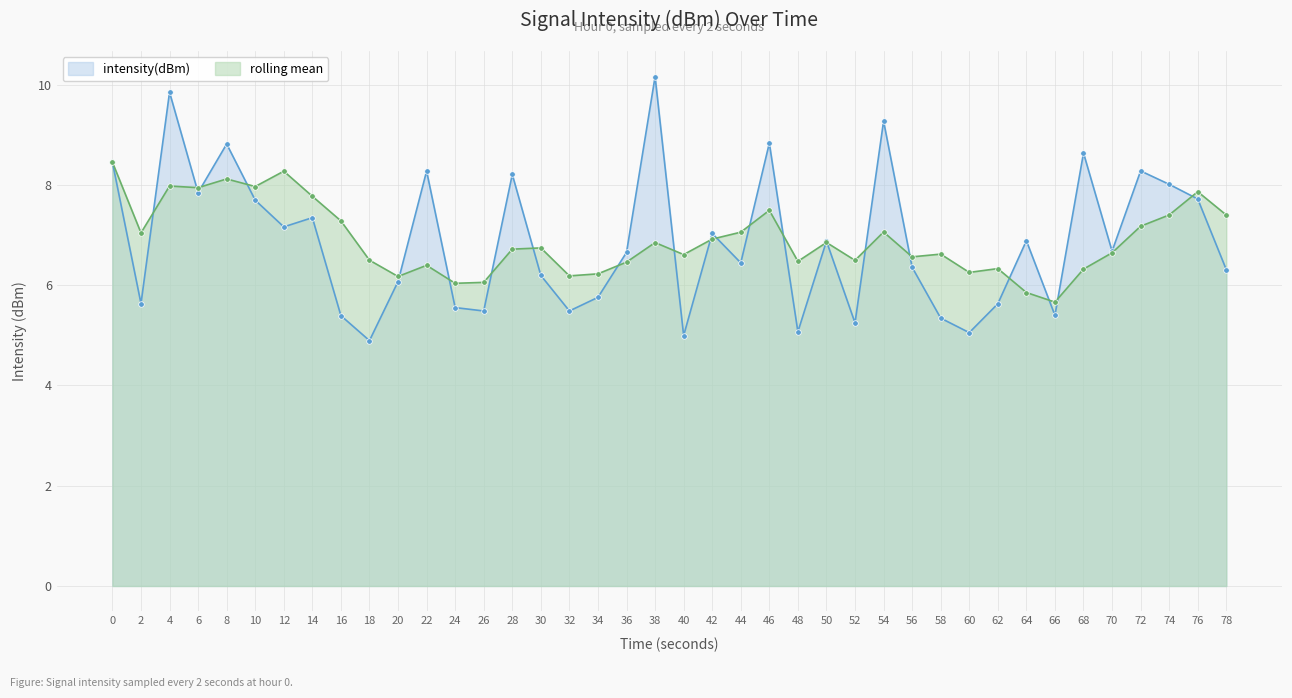

Rank the categories by value from highest to lowest.

38, 4, 54, 46, 8, 68, 0, 72, 22, 28, 74, 6, 76, 10, 14, 12, 42, 64, 50, 70, 36, 44, 56, 78, 30, 20, 34, 2, 62, 24, 32, 26, 66, 16, 58, 52, 48, 60, 40, 18